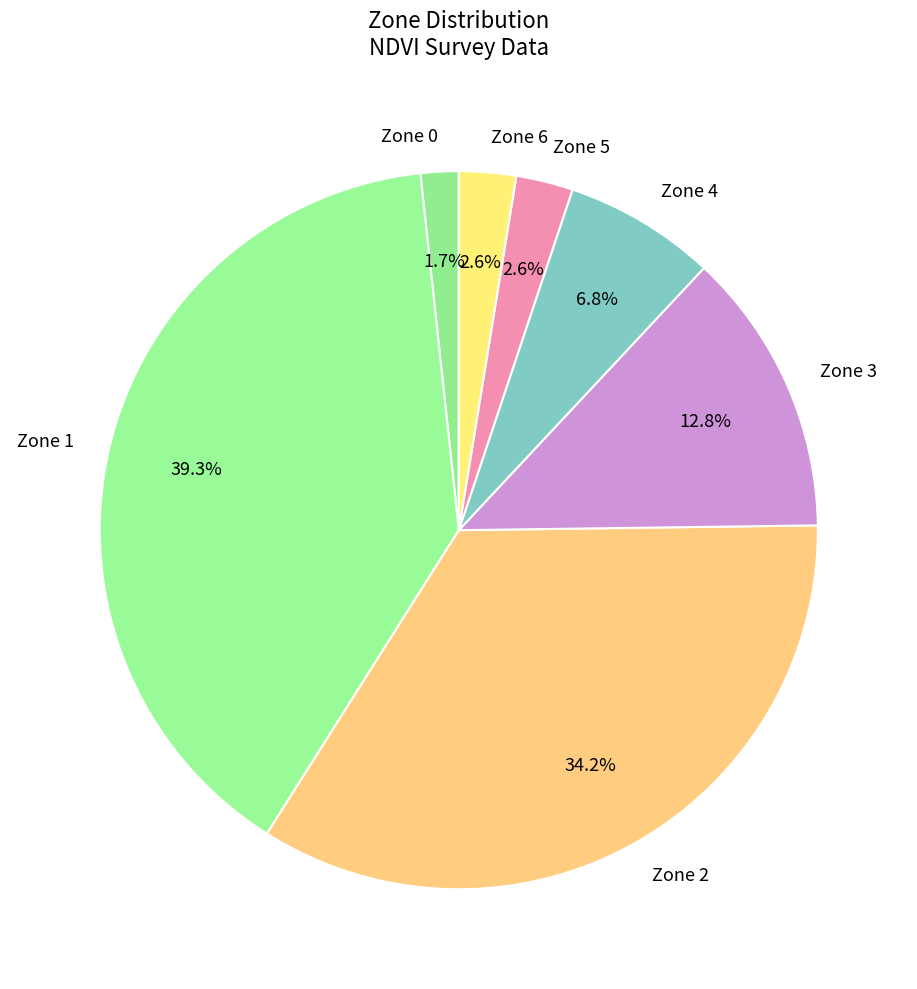

What percentage is the Zone 2 slice, to the nearest percent?

34%